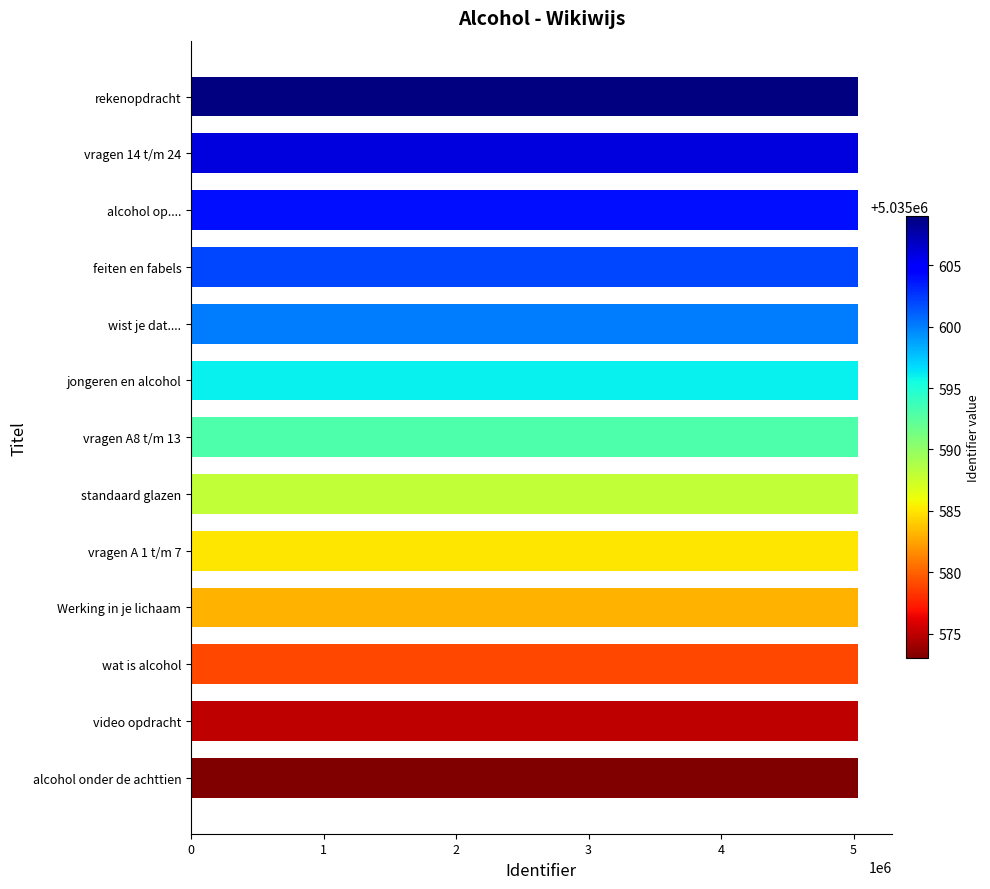

The chart shows a value of 5035575 at video opdracht. True or false?

True